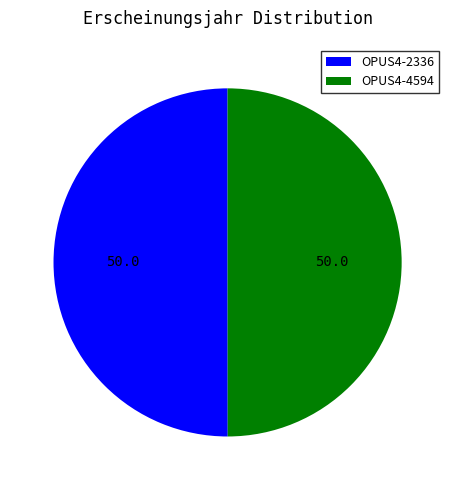

Approximately how many times larger is the value at OPUS4-4594 compared to OPUS4-2336?

1.0